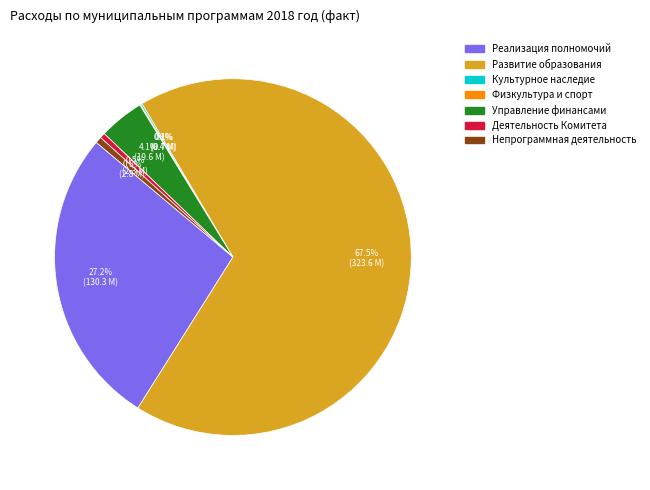

Does any single category account for the majority?

Yes